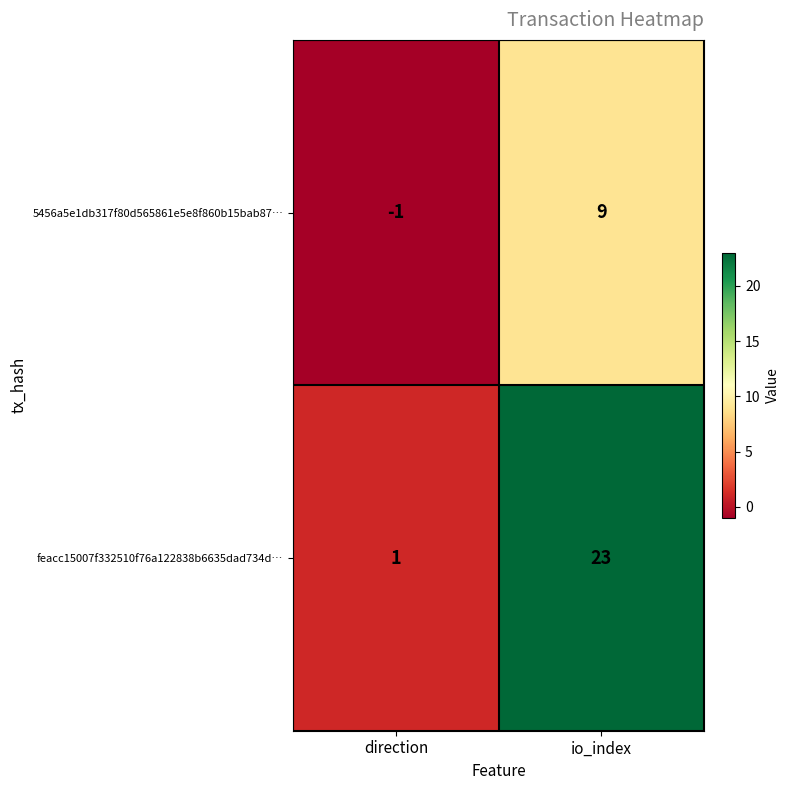

Reading left to right, list all the values displayed in this chart.

5456a5e1db317f80d565861e5e8f860b15bab87…: -1	9
feacc15007f332510f76a122838b6635dad734d…: 1	23